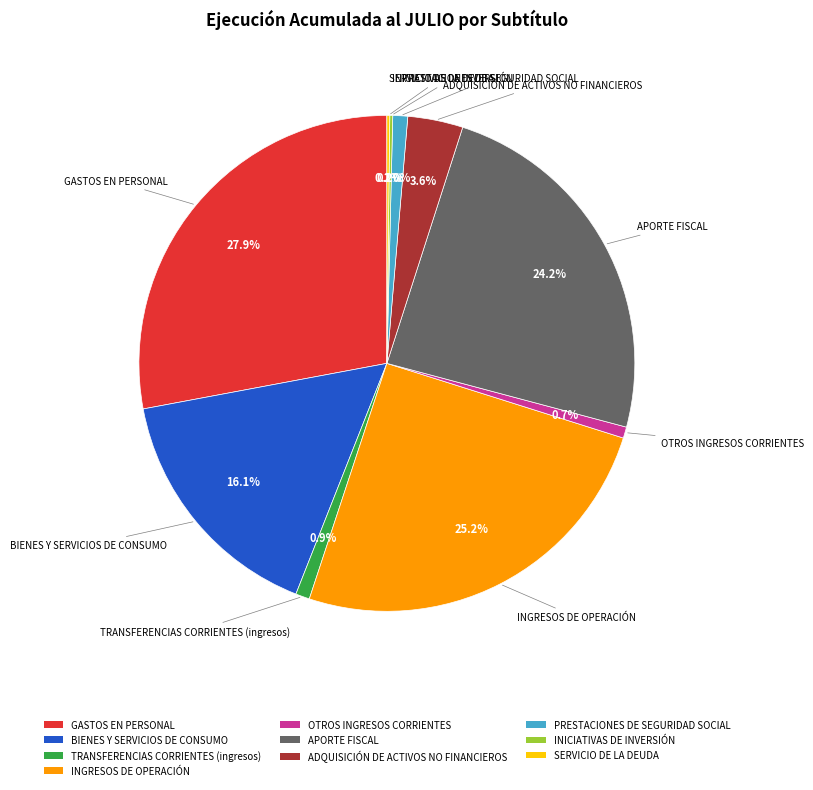

Which has a higher value, OTROS INGRESOS CORRIENTES or INGRESOS DE OPERACIÓN?

INGRESOS DE OPERACIÓN